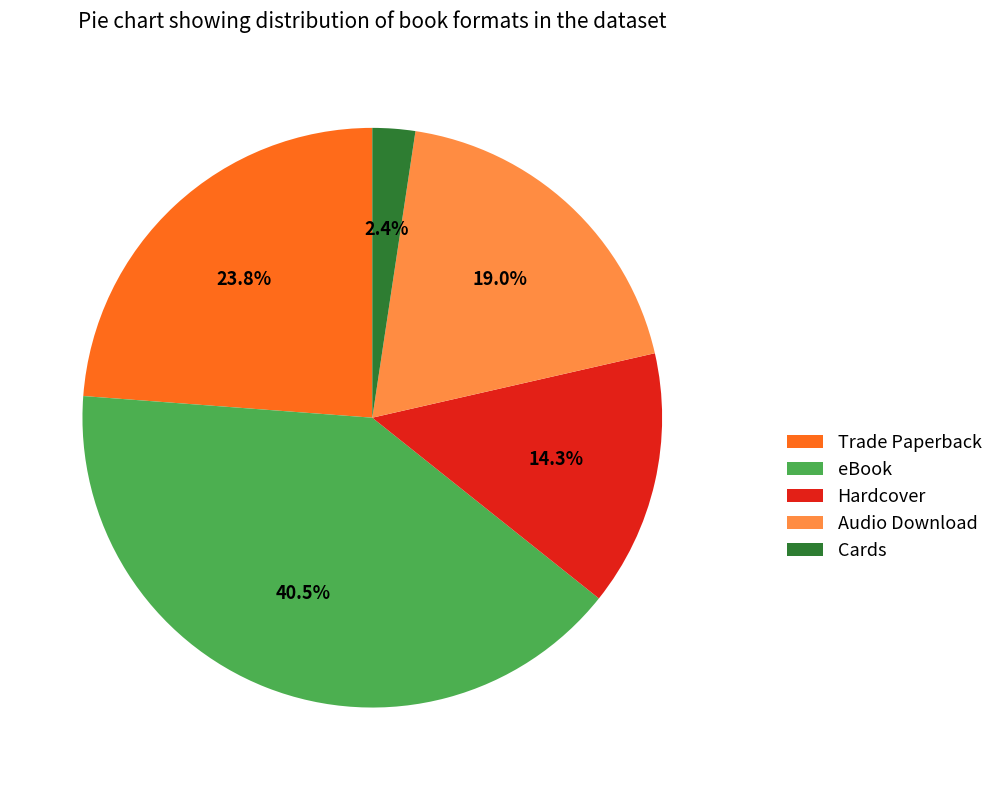

Which has a higher value, Cards or Trade Paperback?

Trade Paperback